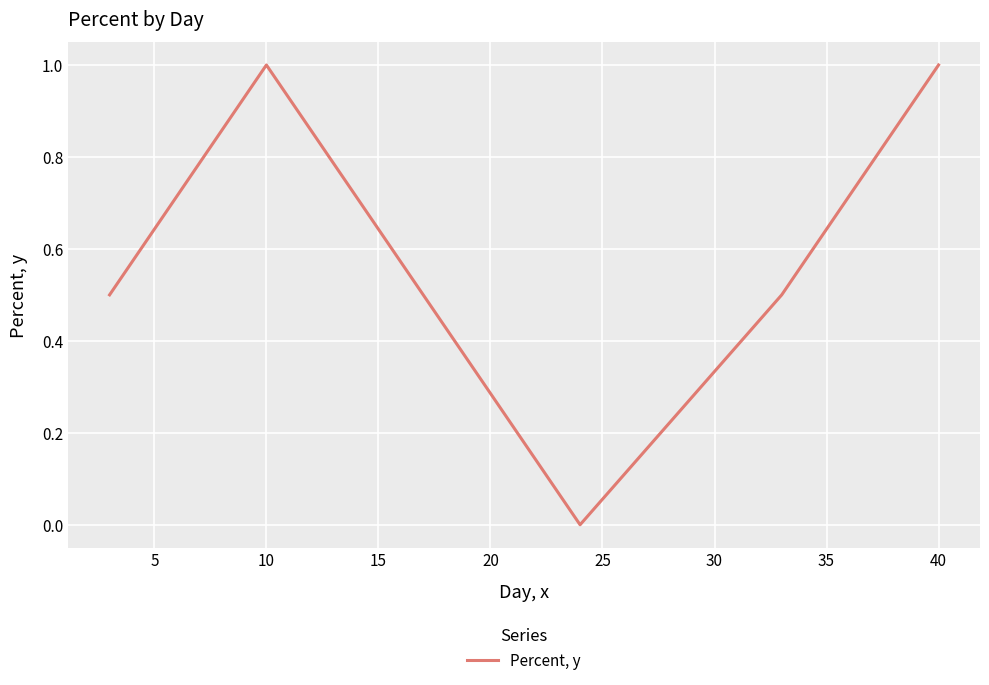

What is the maximum value shown in the chart?

1.0